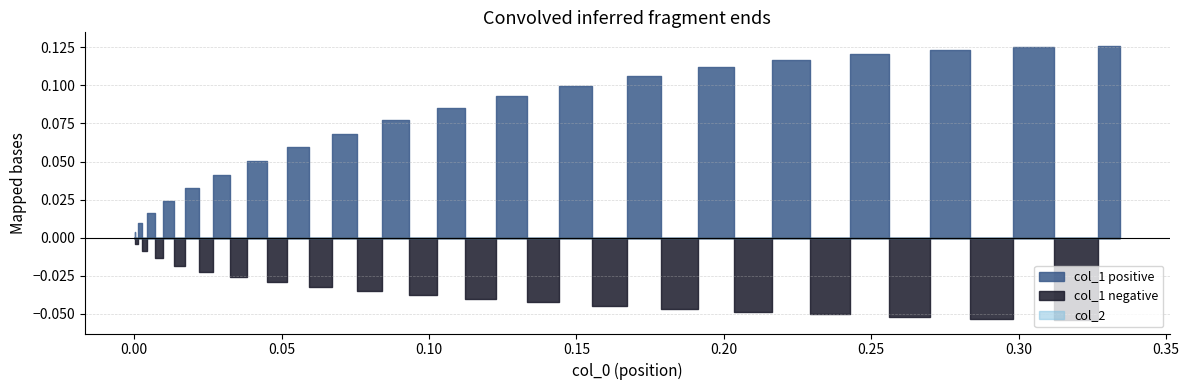

What is the value of the 22nd point from the left?

0.1